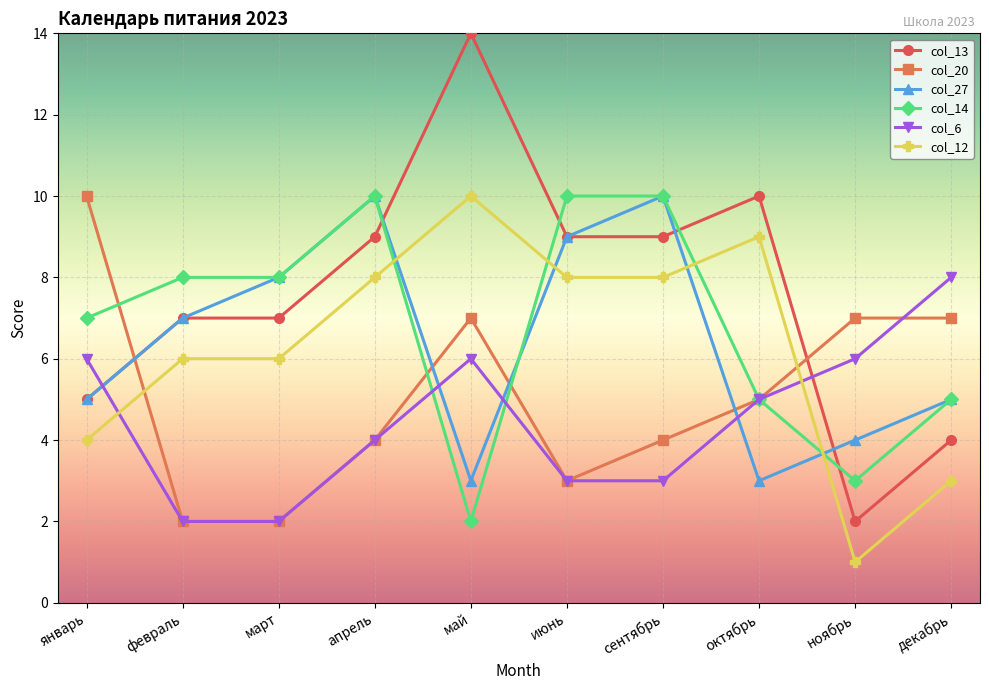

Where do col_12 and col_27 first cross each other?

апрель and май